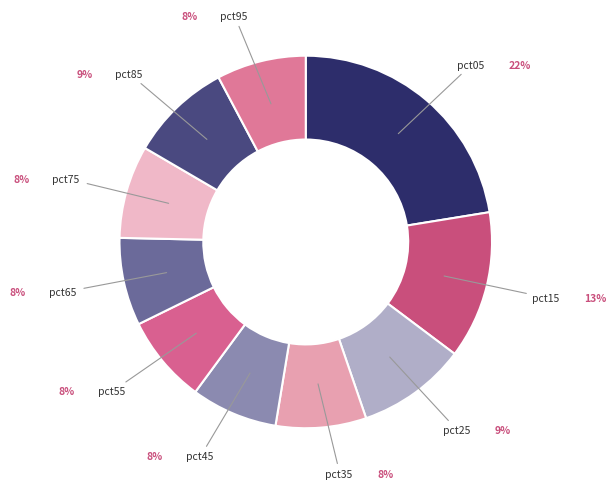

Which category has the biggest portion of the pie?

pct05